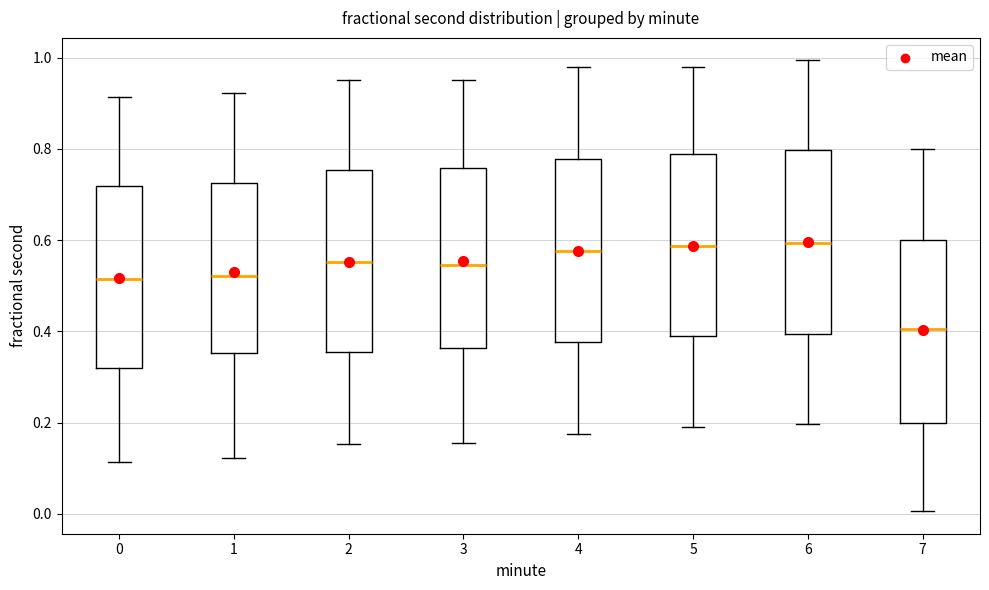

Reading left to right, read every box against the y-axis: the position of its median line, the range the box covers, and the ends of its whiskers. The values are not printed on the chart, so give them approximately, as read against the axis.

0: median 0.52, box 0.32 to 0.72, whiskers 0.12 to 0.92
1: median 0.52, box 0.36 to 0.72, whiskers 0.12 to 0.92
2: median 0.56, box 0.36 to 0.76, whiskers 0.16 to 0.96
3: median 0.54, box 0.36 to 0.76, whiskers 0.16 to 0.96
4: median 0.58, box 0.38 to 0.78, whiskers 0.18 to 0.98
5: median 0.58, box 0.38 to 0.78, whiskers 0.18 to 0.98
6: median 0.60, box 0.40 to 0.80, whiskers 0.20 to 1.00
7: median 0.40, box 0.20 to 0.60, whiskers 0.00 to 0.80